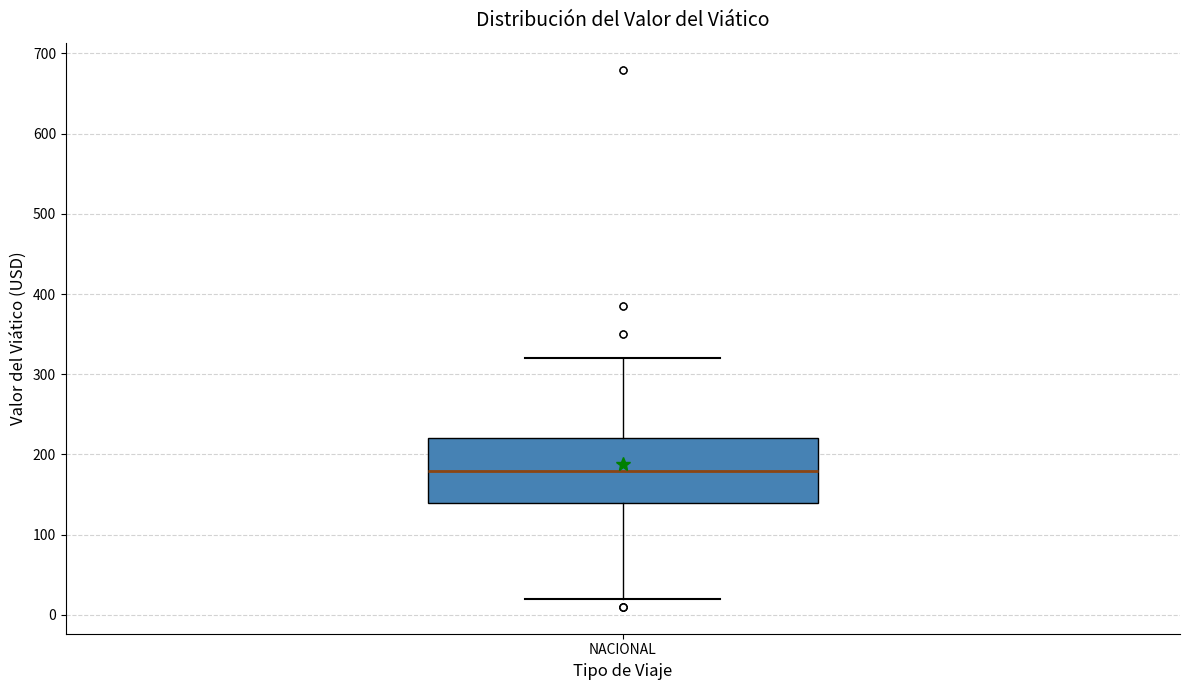

Where is the lower edge of the box for NACIONAL on the y-axis? The values are not printed on the chart, so give them approximately, as read against the axis.

140